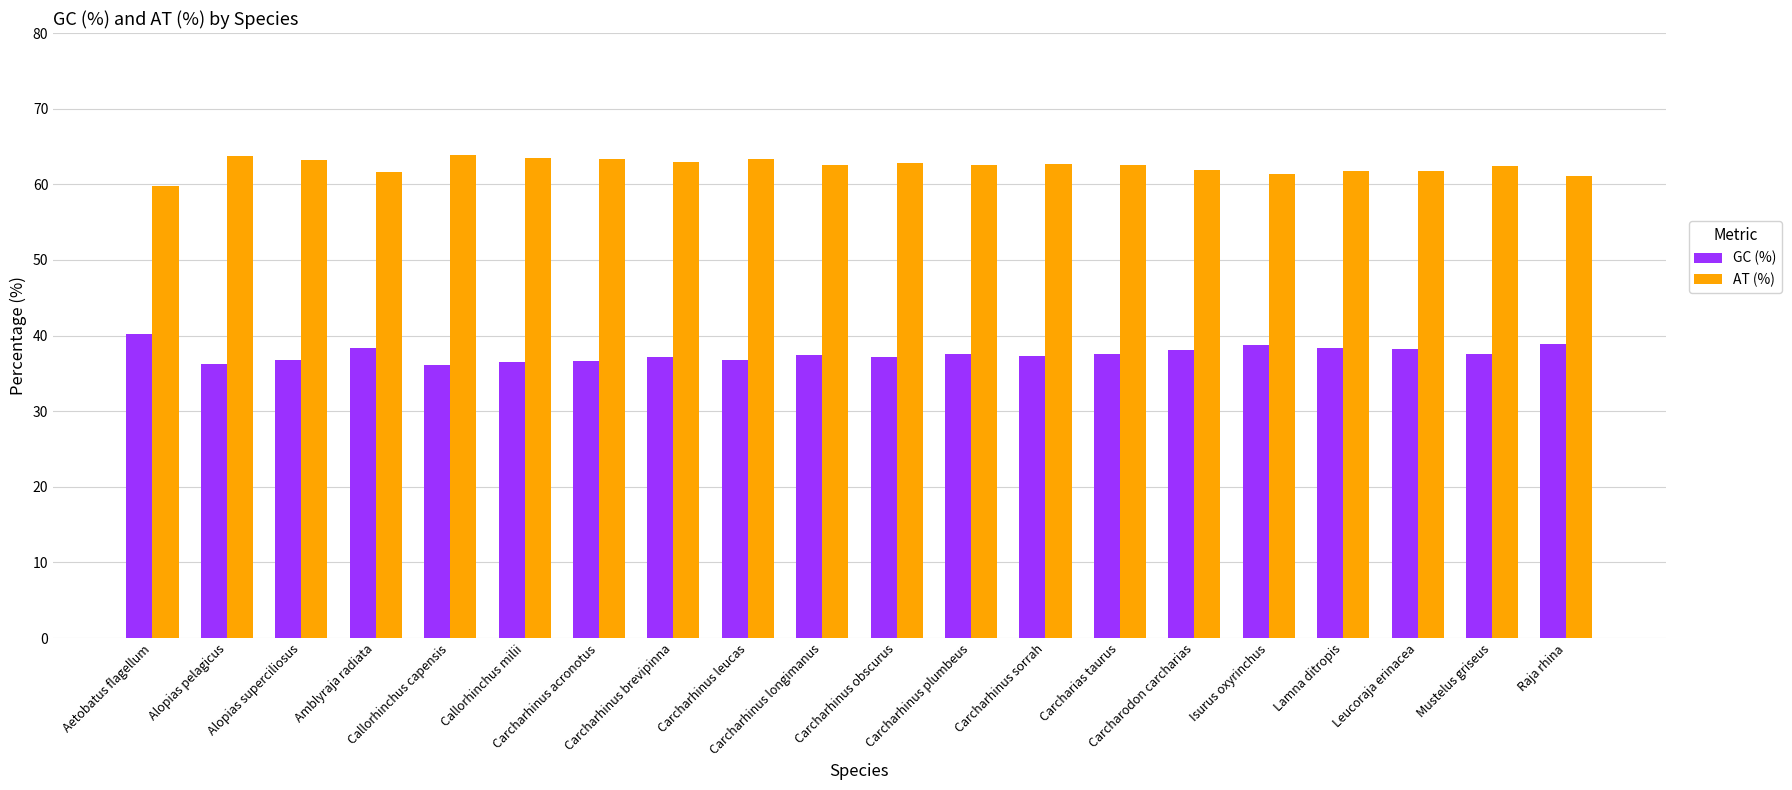

How many series are shown in this chart?

2